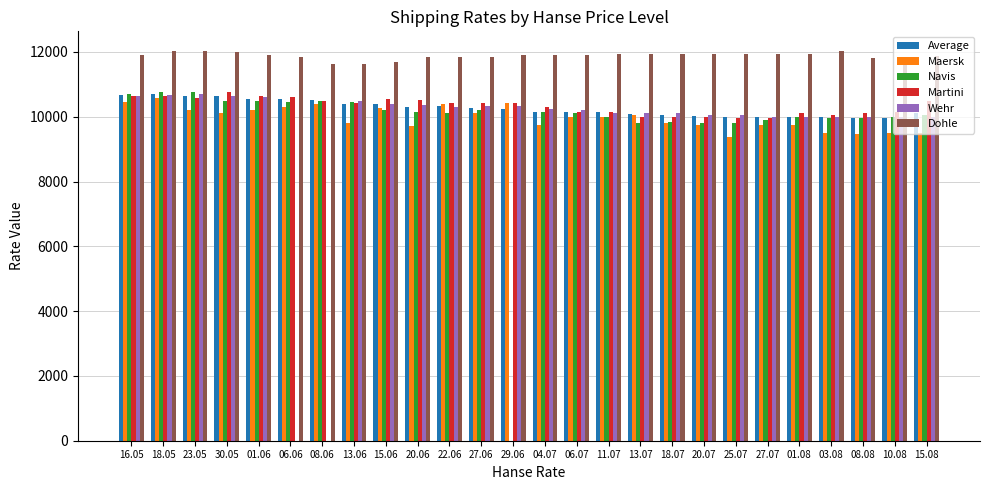

How many distinct data groups are displayed?

6